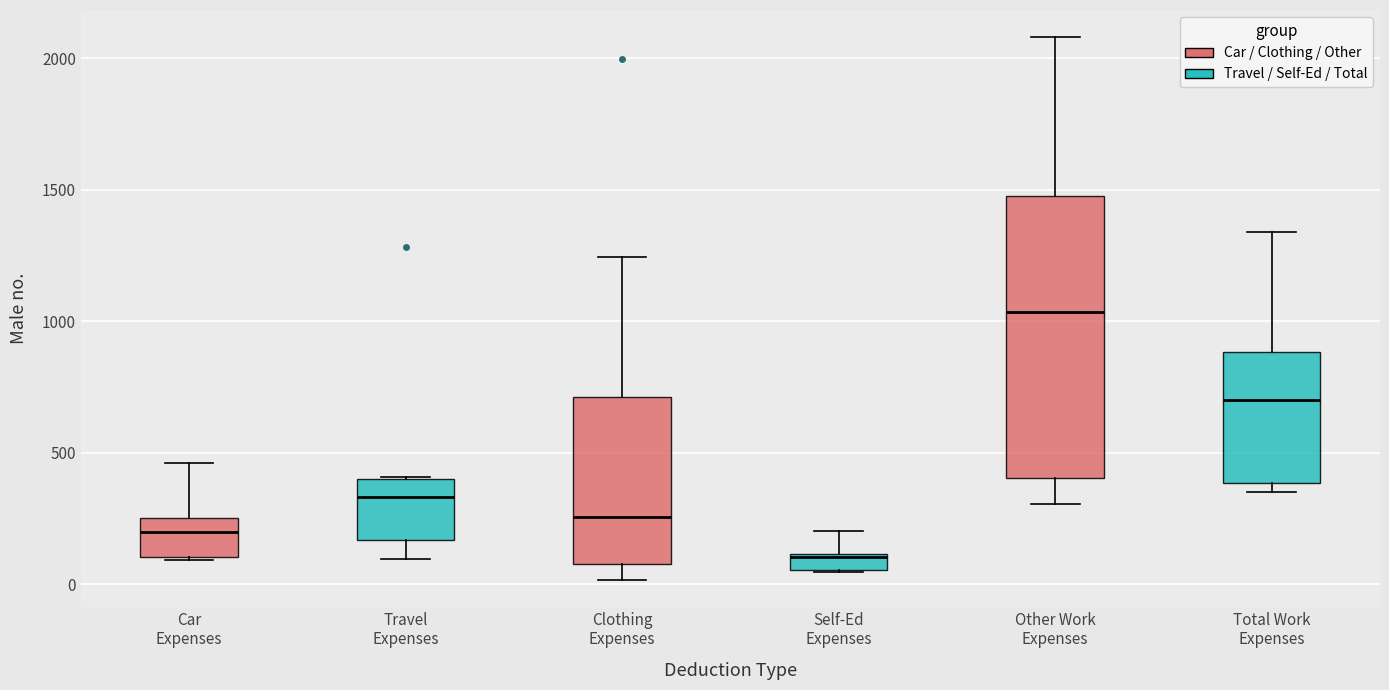

Which box is the tallest, from its lower edge to its upper edge?

Other Work Expenses